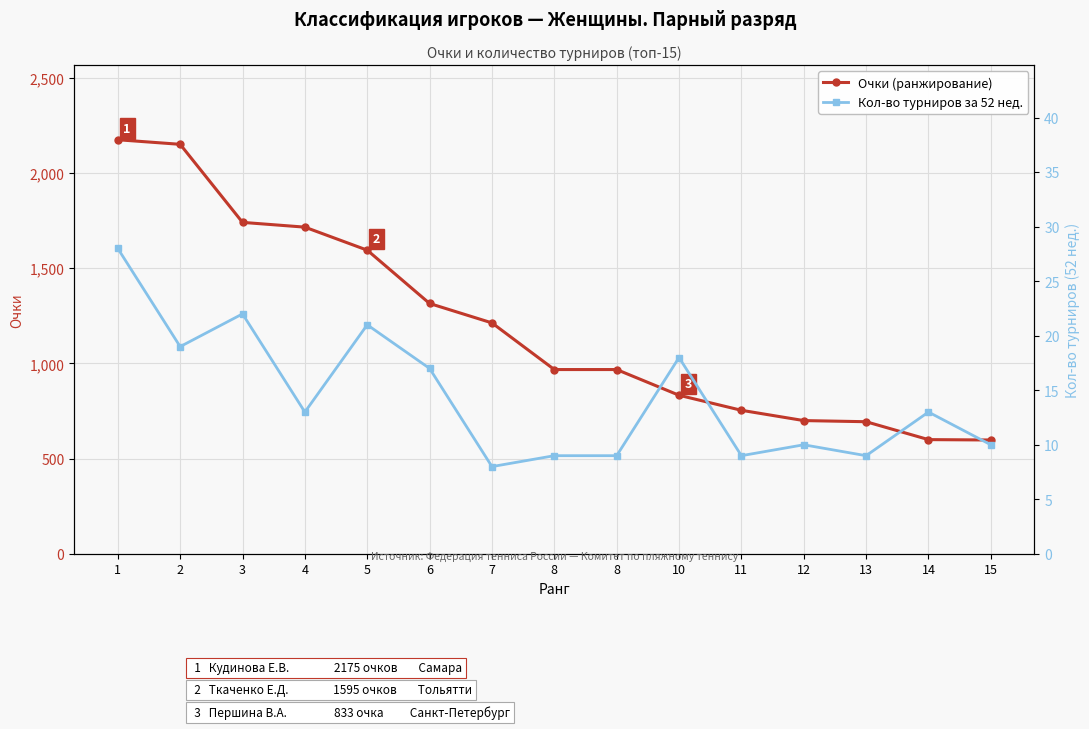

True or false: Кол-во турниров за 52 нед. and Очки (ранжирование) cross at least once.

False